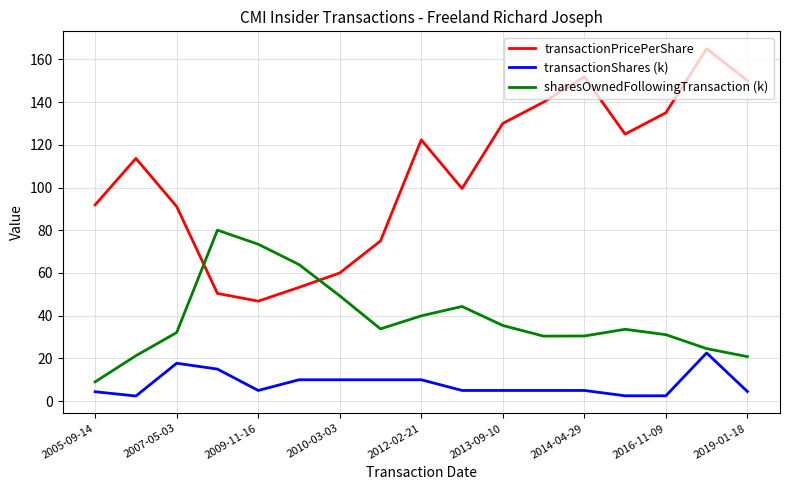

Which series has the largest total across all categories?

transactionPricePerShare